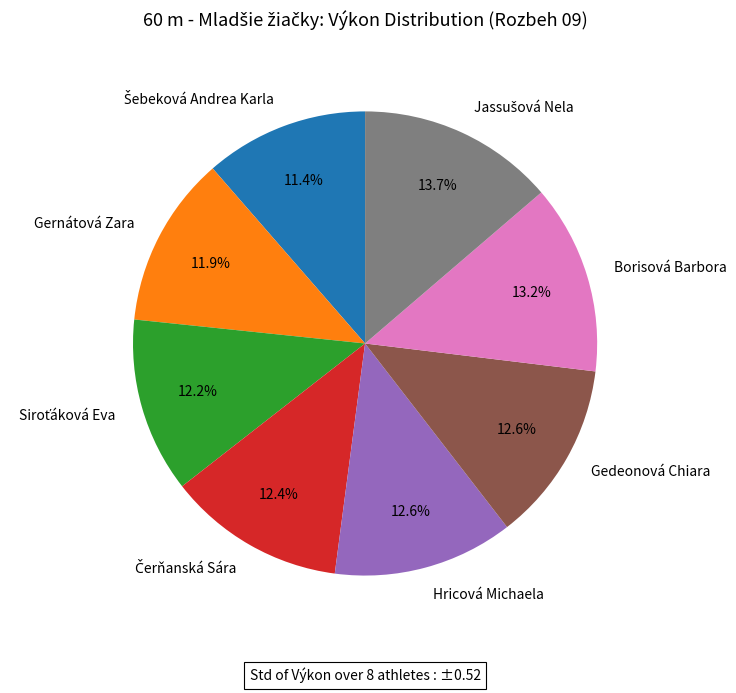

Does Borisová Barbora account for over 50% of the chart?

No